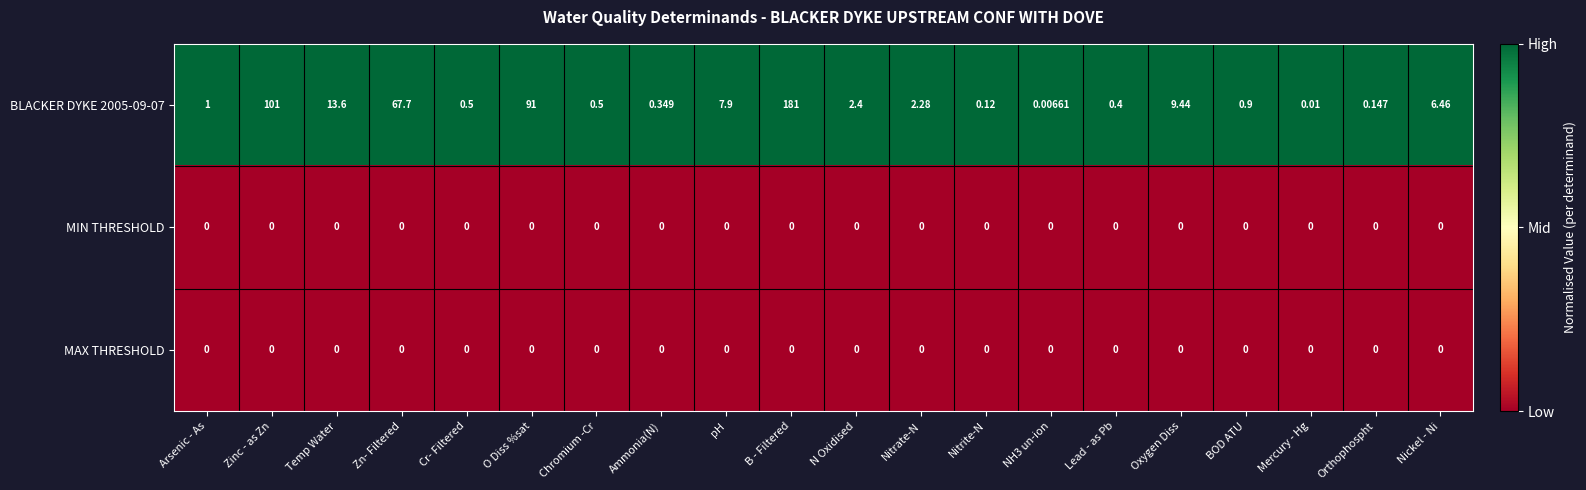

What is the spread (max minus min) of values at pH?

7.9